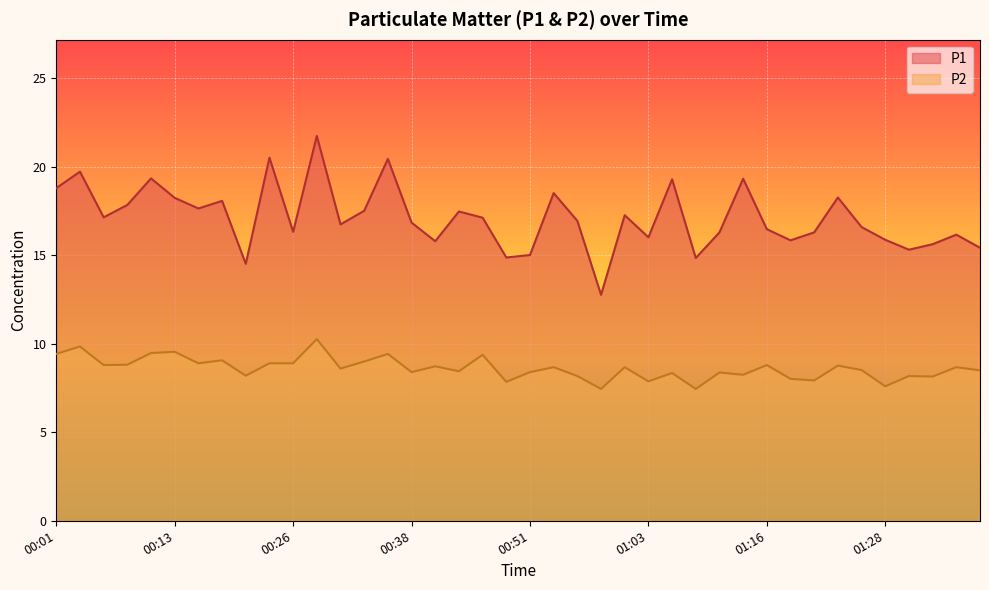

In P2, how many points are lower than both neighbors (excluding endpoints)?

14